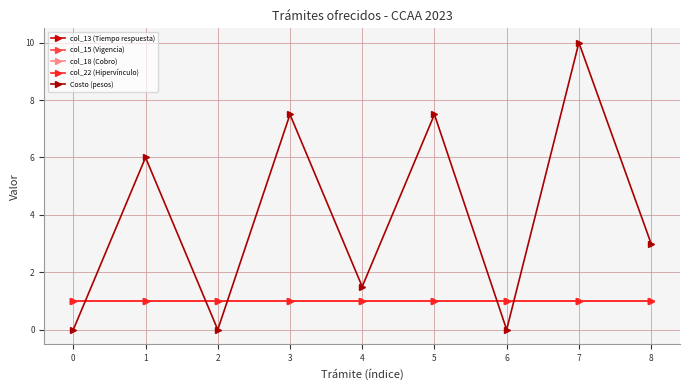

Is this an area chart (filled region under the line)?

No